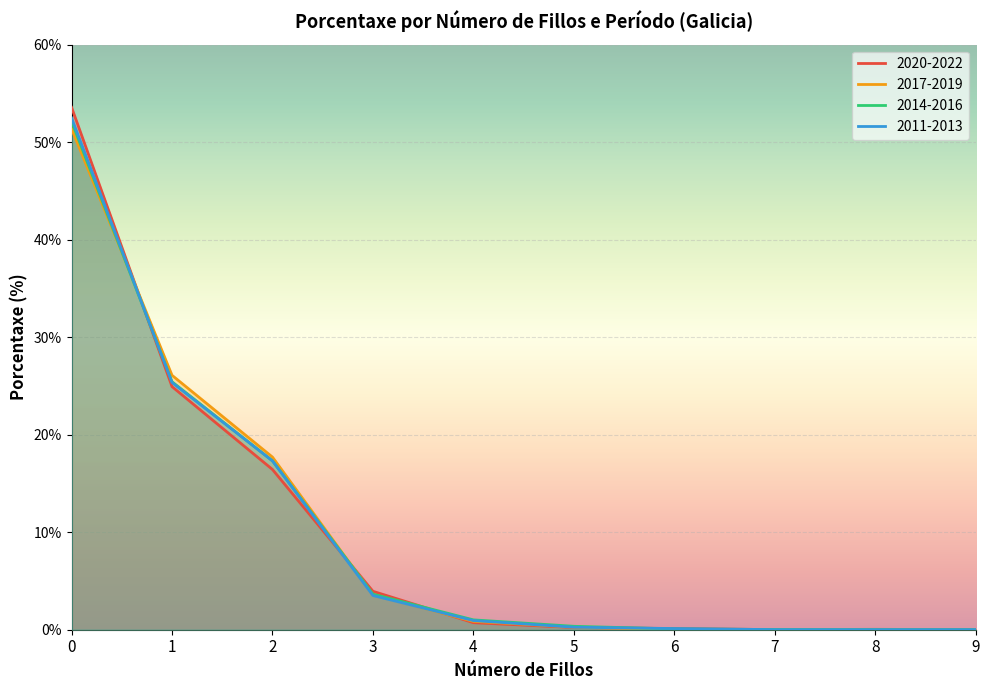

At which category does the chart reach its minimum across all series?

8